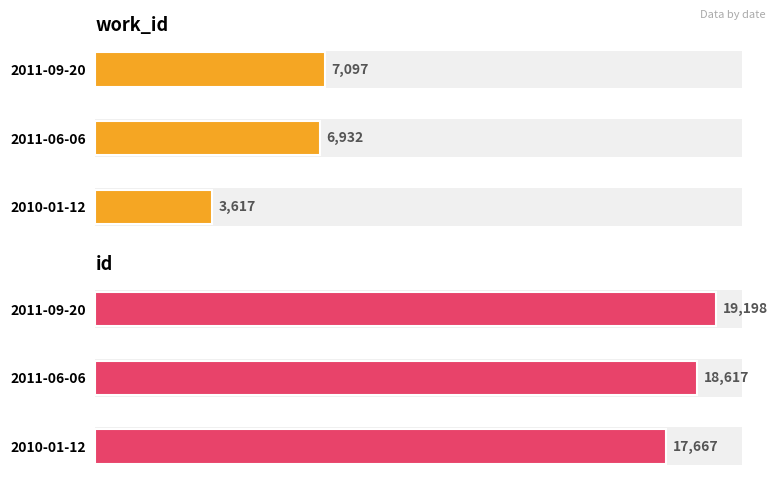

What are all the series names shown in the legend?

work_id, id